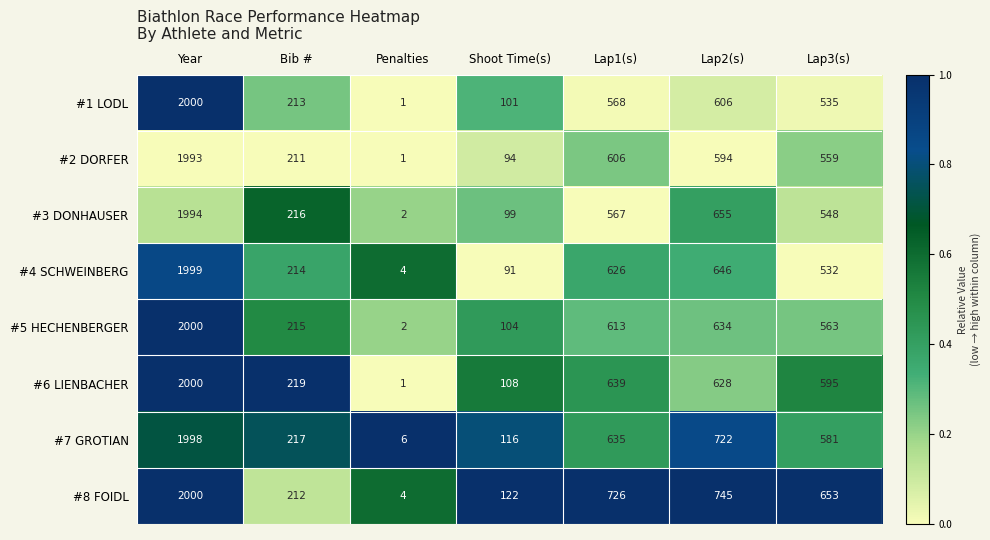

What is the average value of the #7 GROTIAN series?

611